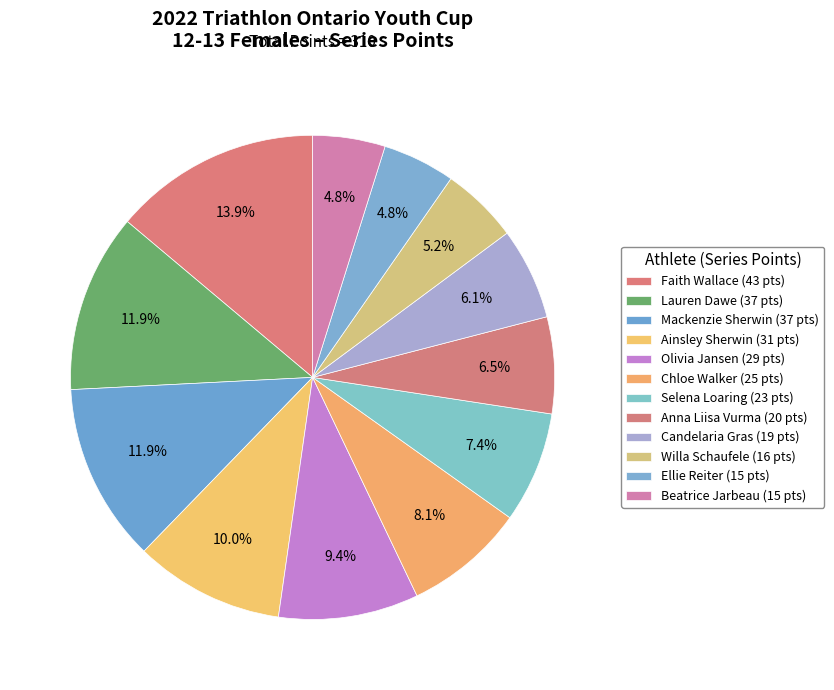

How many segments does this pie chart have?

12